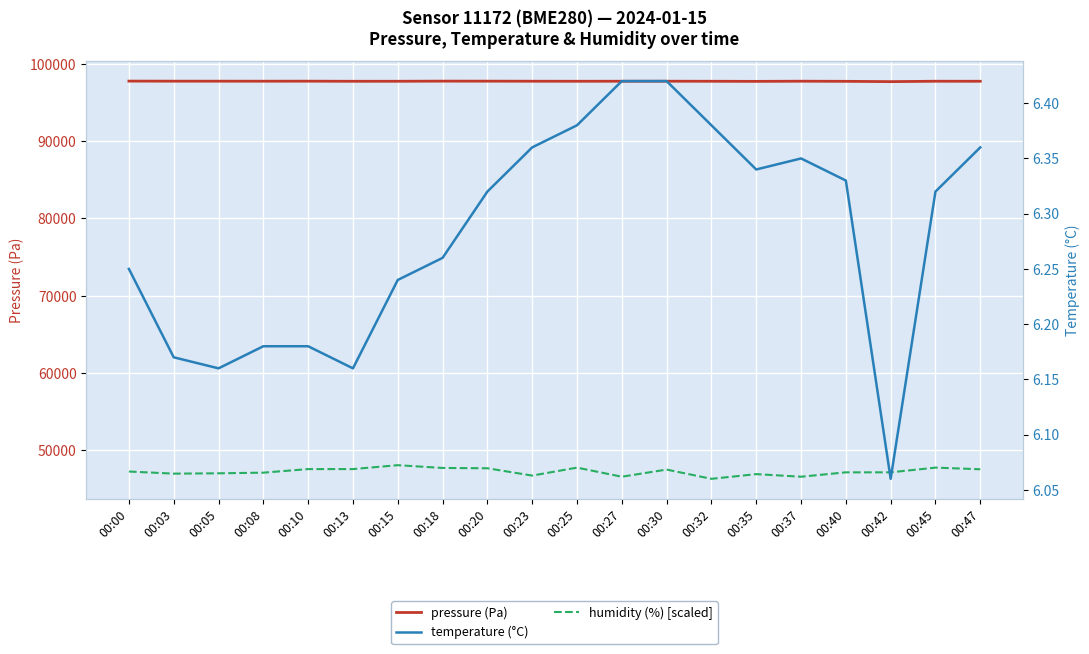

What is the value of the pressure (Pa) point at the 11th from the left?

97744.3